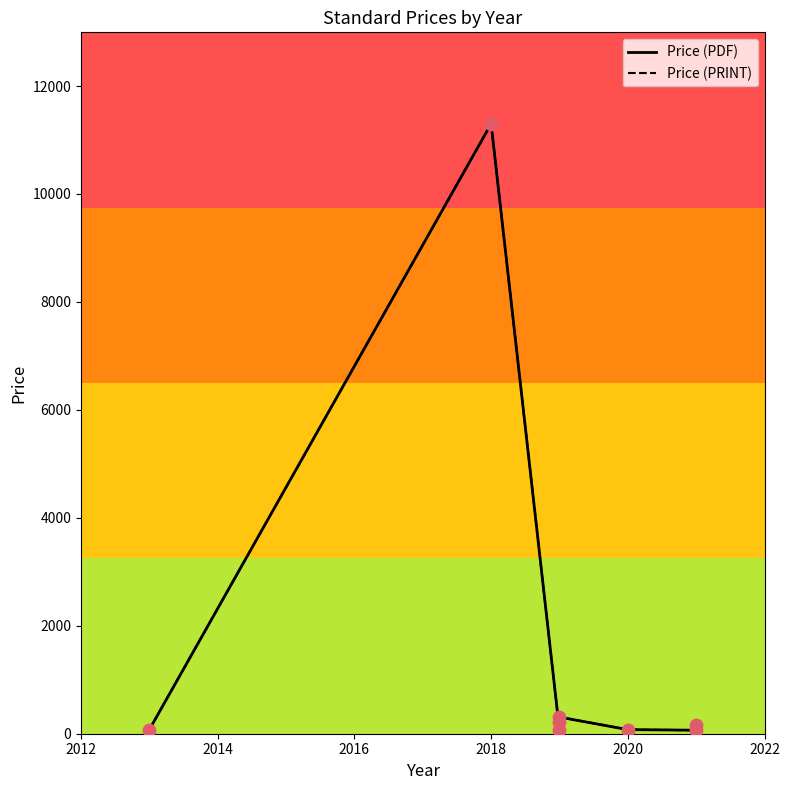

Which series has the largest Y range (max minus min)?

Price (PDF)